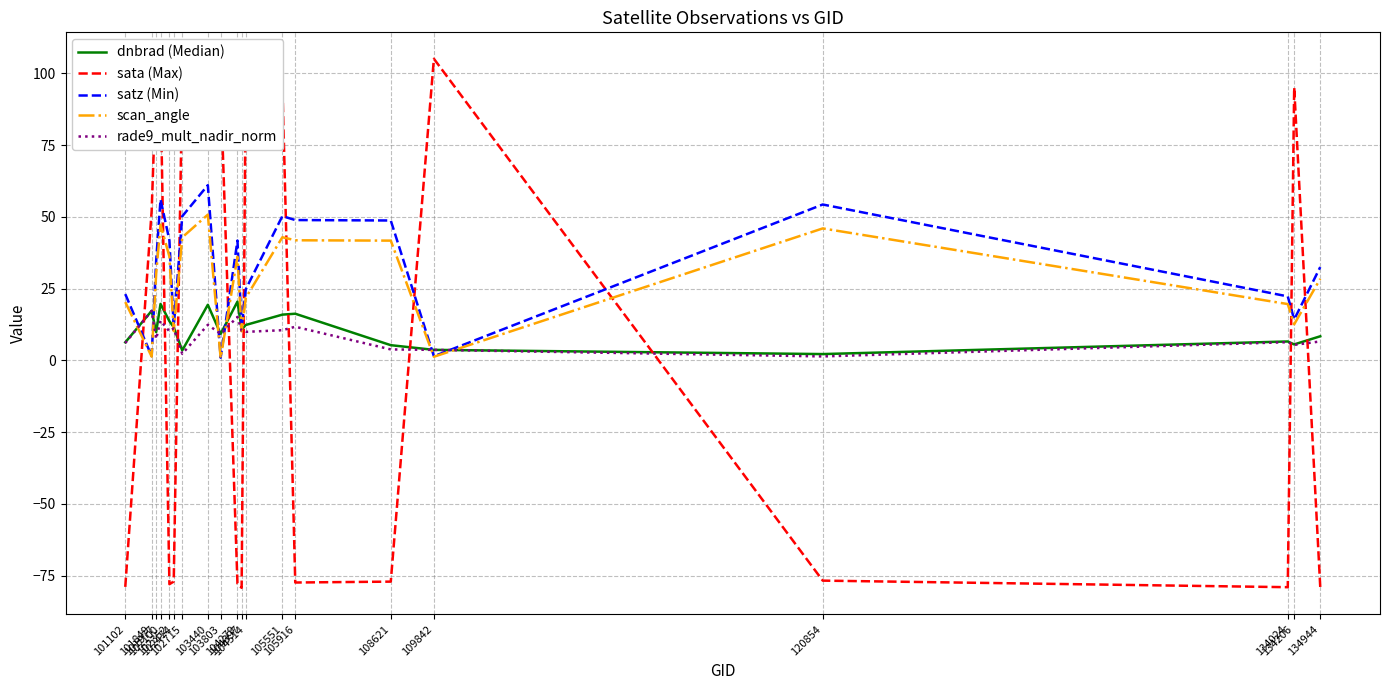

What is the maximum value shown in the chart?

105.1